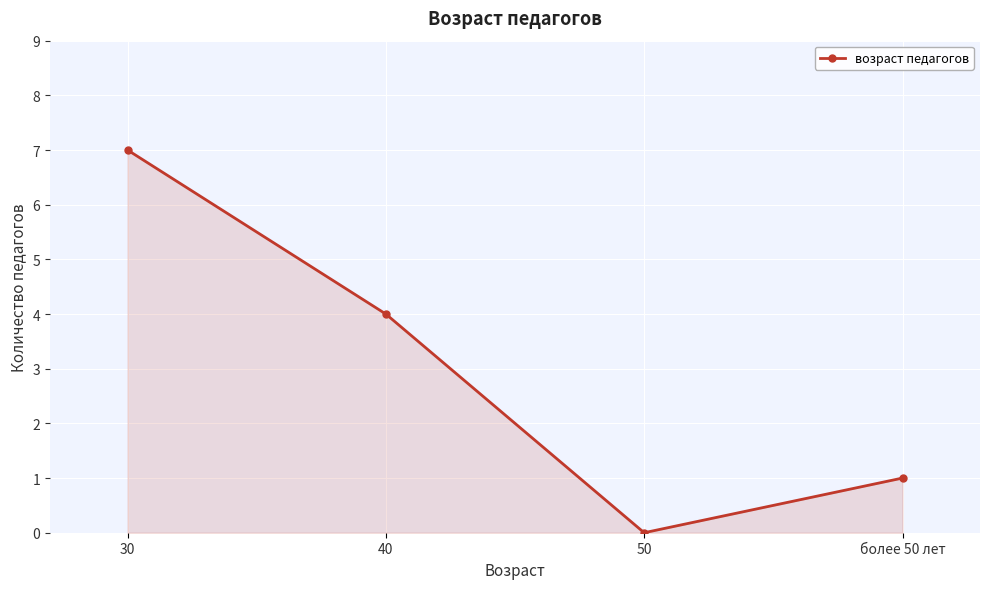

Which has a higher value, более 50 лет or 30?

30